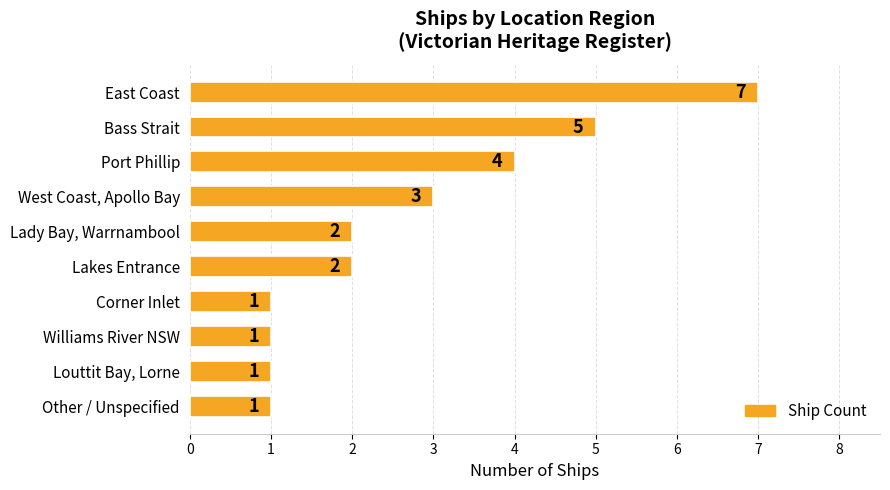

What is the difference between the maximum and minimum values?

6